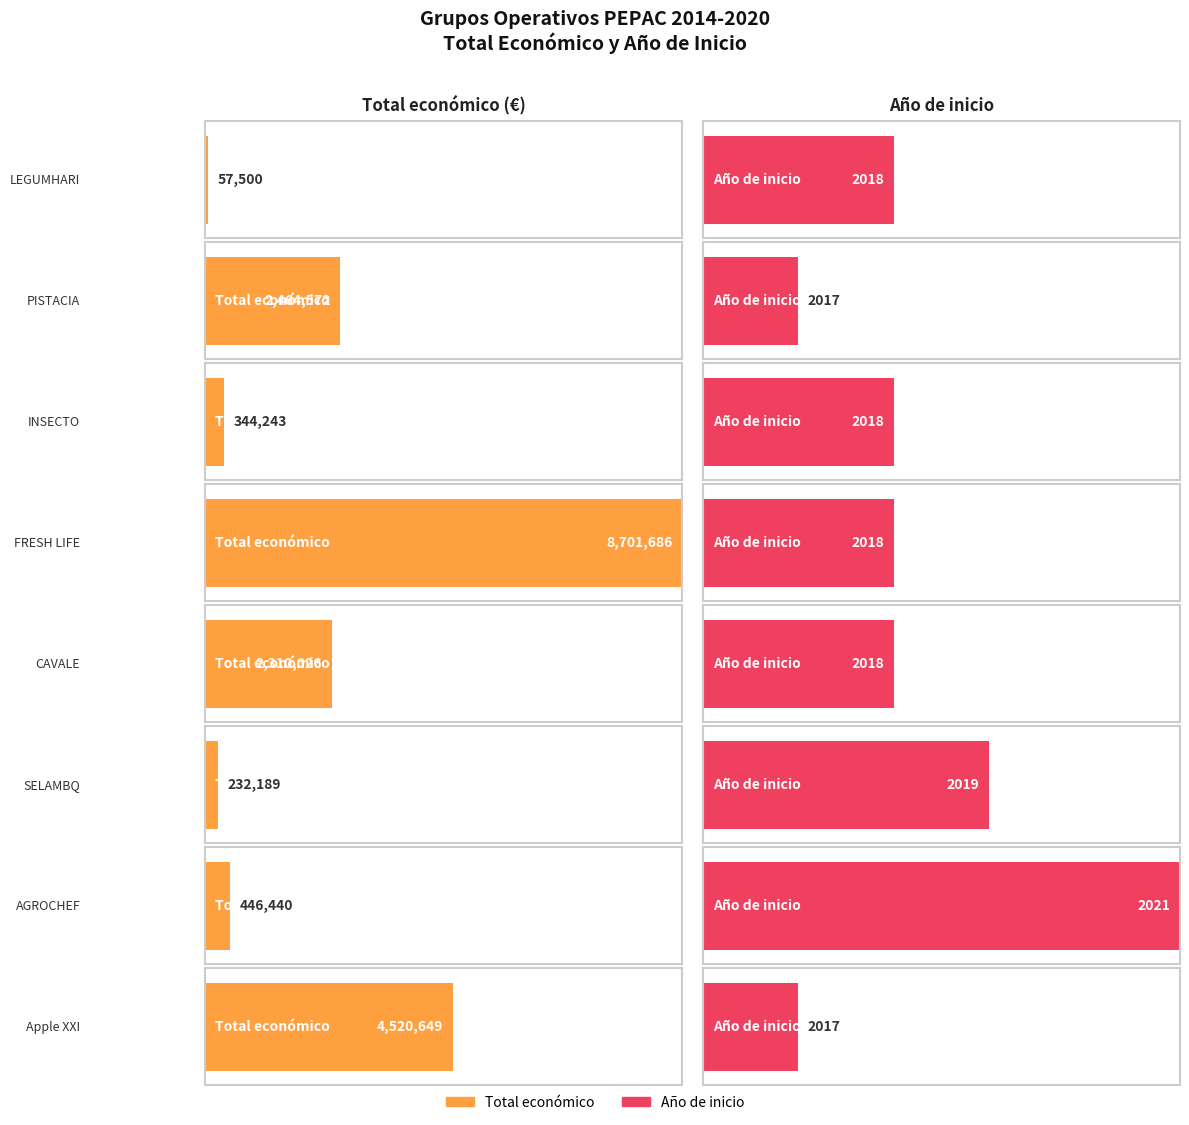

Rank the categories by value from lowest to highest.

LEGUMHARI, SELAMBQ, INSECTO, AGROCHEF, CAVALE, PISTACIA, Apple XXI, FRESH LIFE